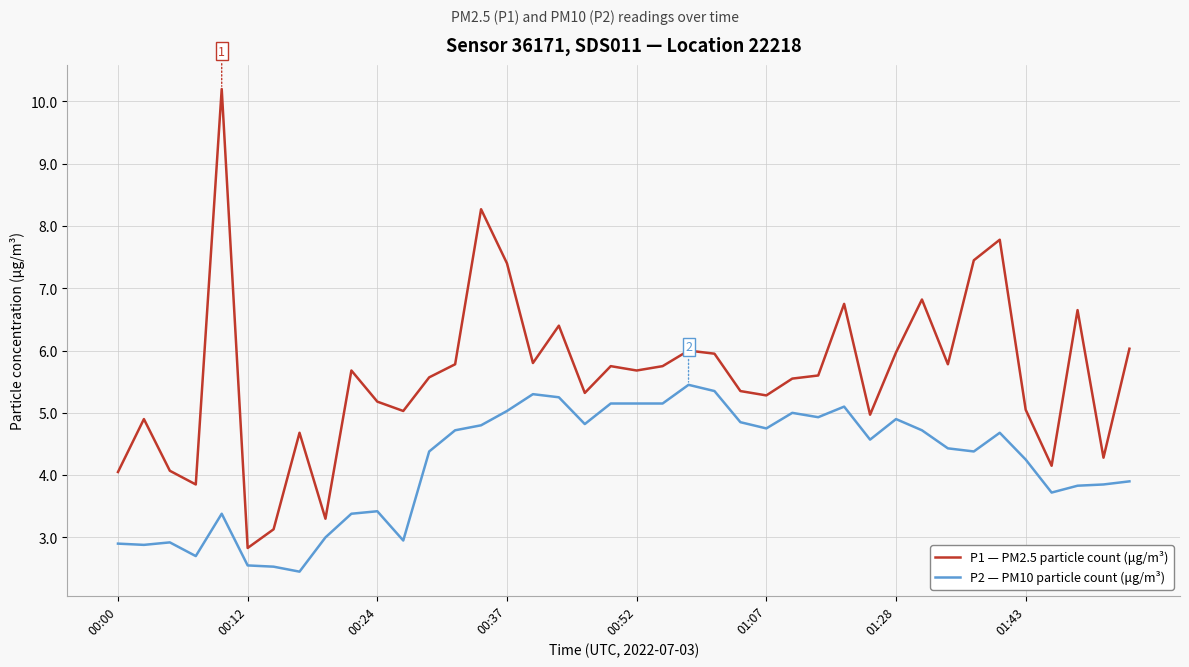

Which series has the largest total across all categories?

P1 — PM2.5 particle count (μg/m³)